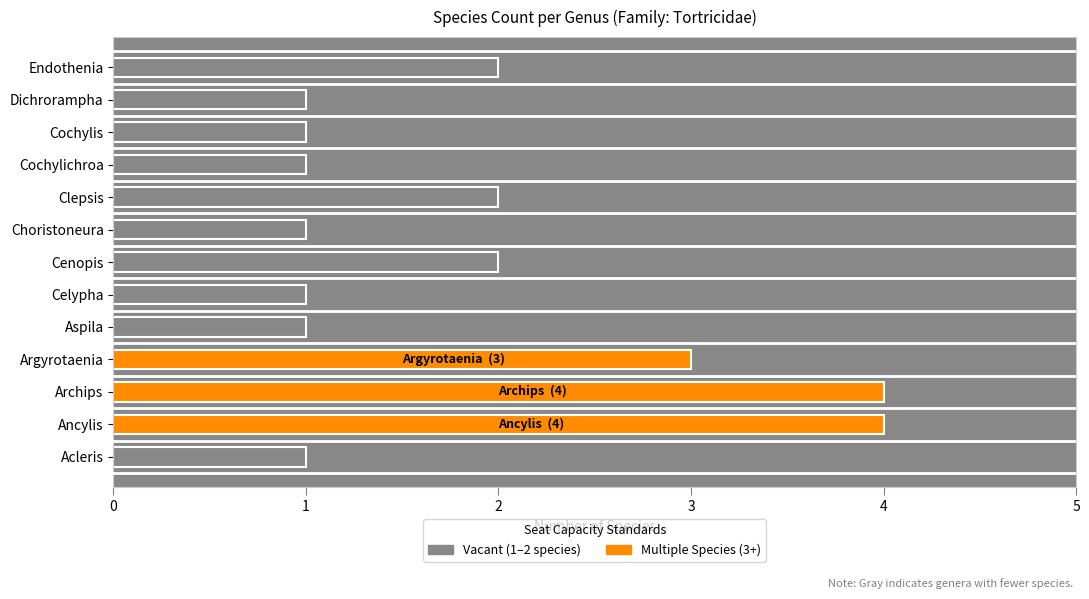

True or false: the data shows 1 at Choristoneura.

True